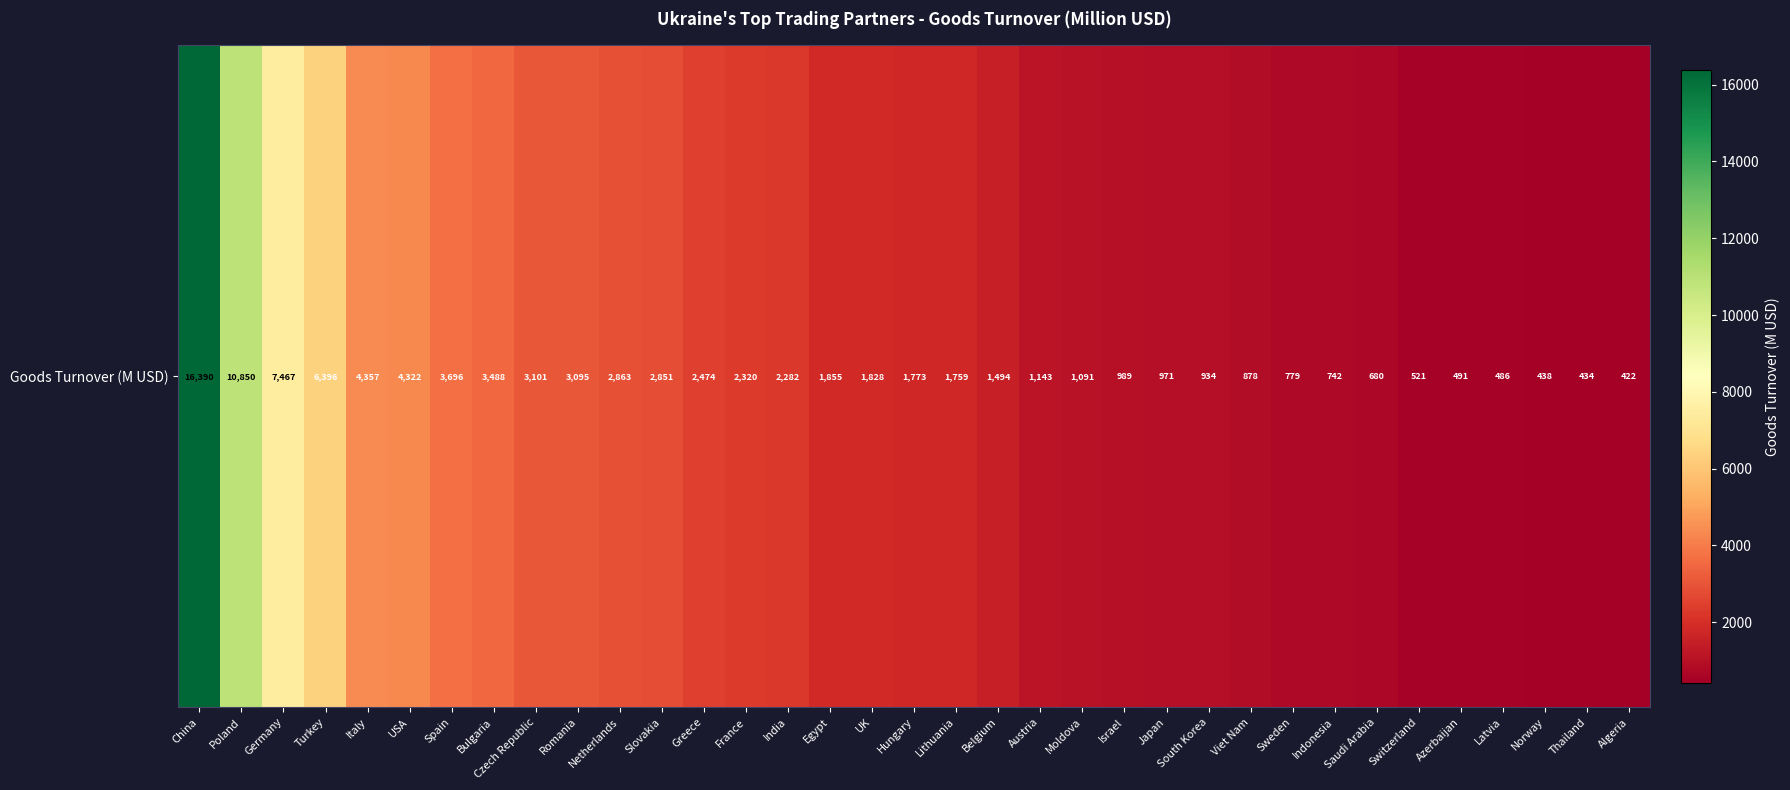

What is the difference between the maximum and minimum values?

15967.6